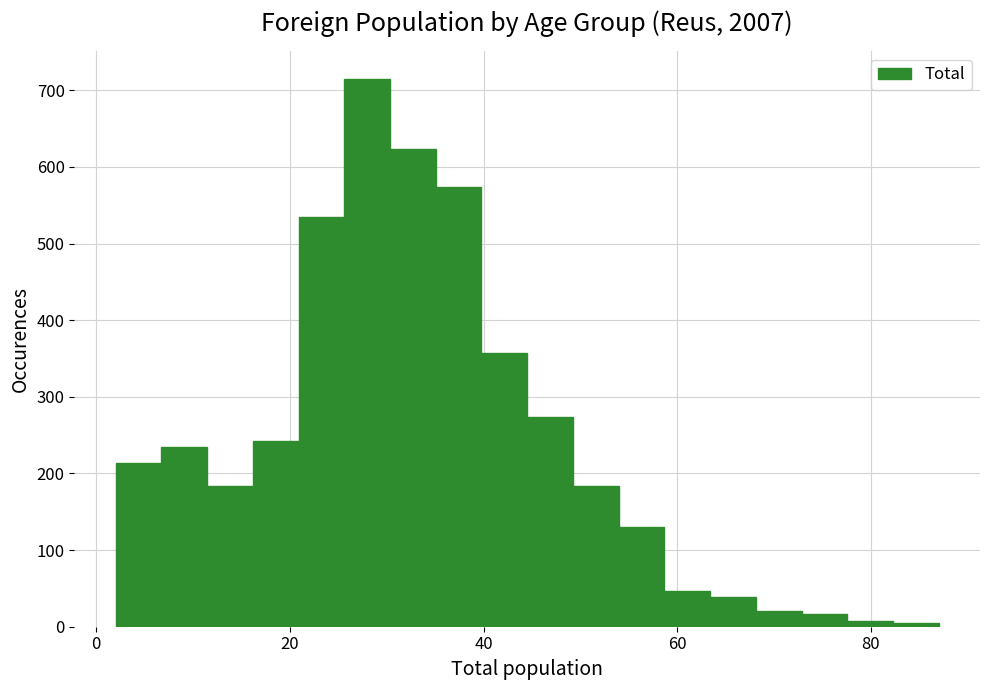

Around what value on the x-axis is the tallest bar? Give the approximate position of its centre, as read against the axis.

28